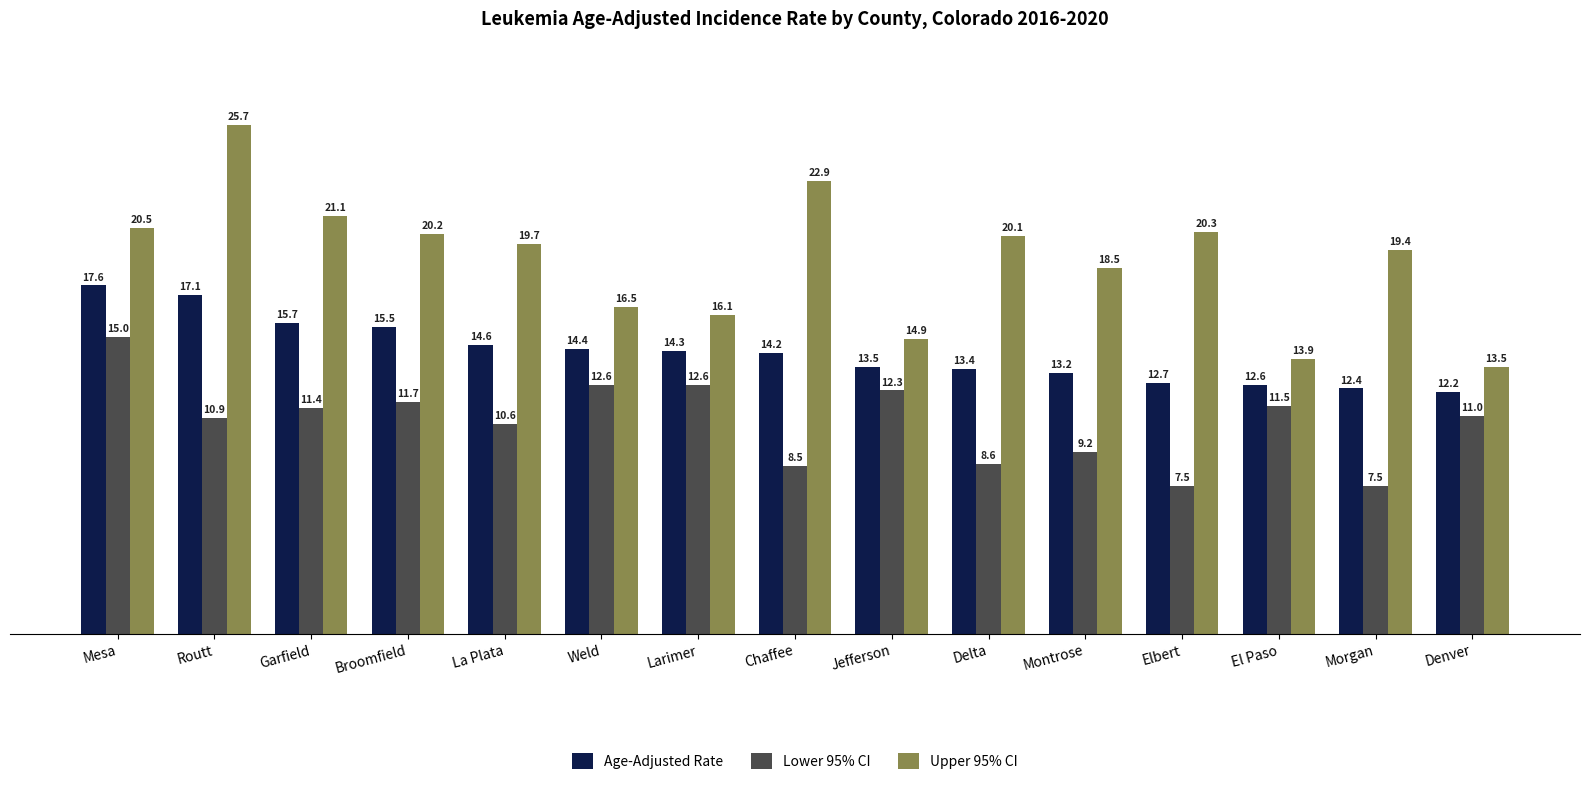

Rank the categories by Age-Adjusted Rate value from highest to lowest.

Mesa, Routt, Garfield, Broomfield, La Plata, Weld, Larimer, Chaffee, Jefferson, Delta, Montrose, Elbert, El Paso, Morgan, Denver